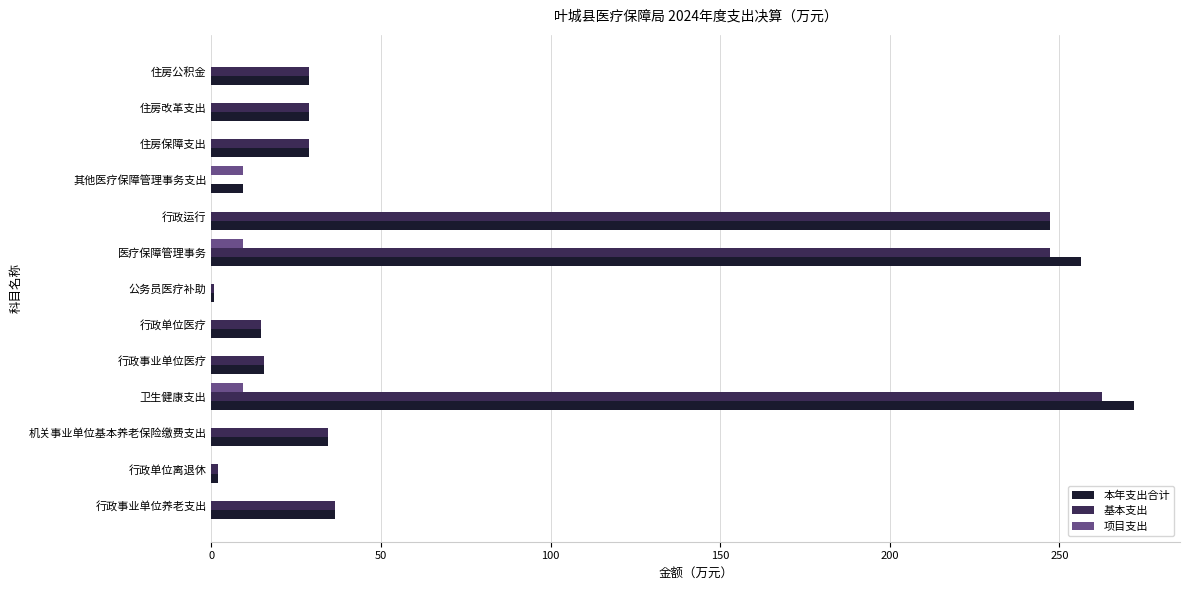

Which series changed the most between 医疗保障管理事务 and 住房改革支出?

本年支出合计